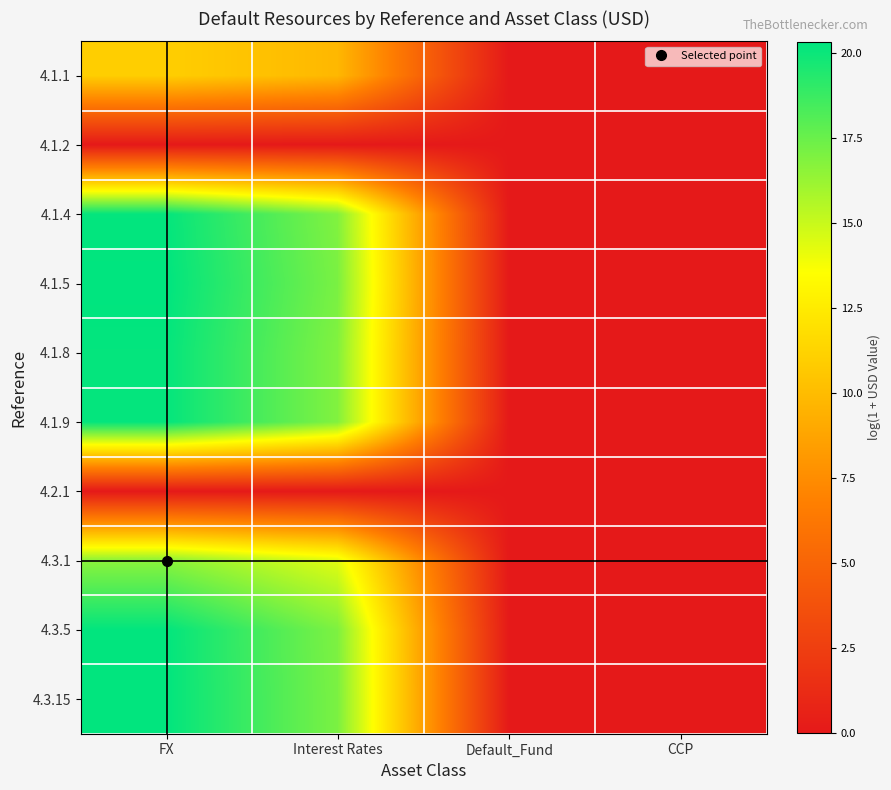

At FX, list the series in order from largest to smallest.

4.1.5, 4.3.15, 4.3.5, 4.1.4, 4.1.8, 4.1.9, 4.3.1, 4.1.1, 4.1.2, 4.2.1